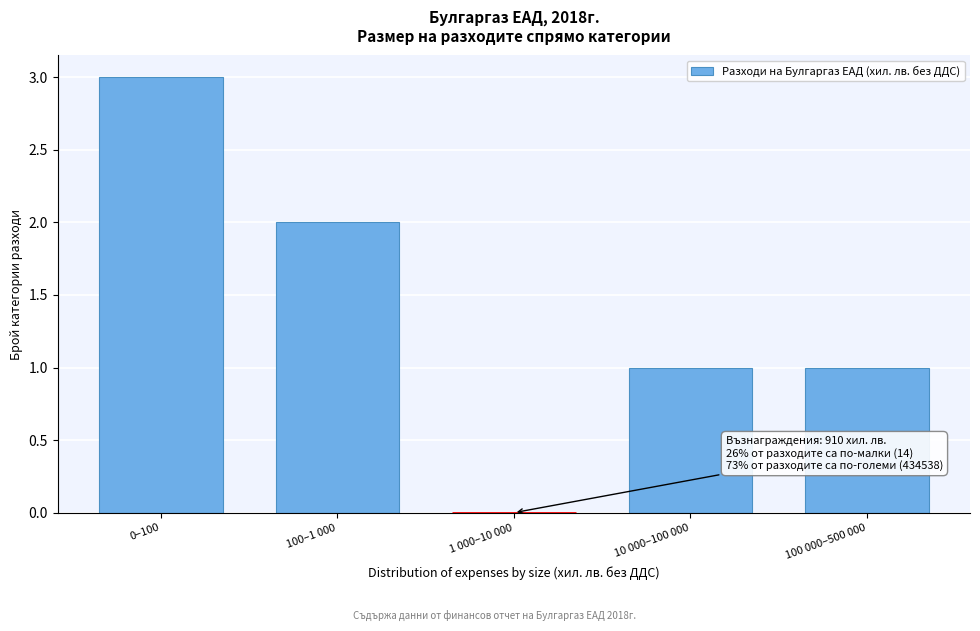

Reading left to right, list all the values displayed in this chart.

0–100=3	100–1 000=2	1 000–10 000=0	10 000–100 000=1	100 000–500 000=1